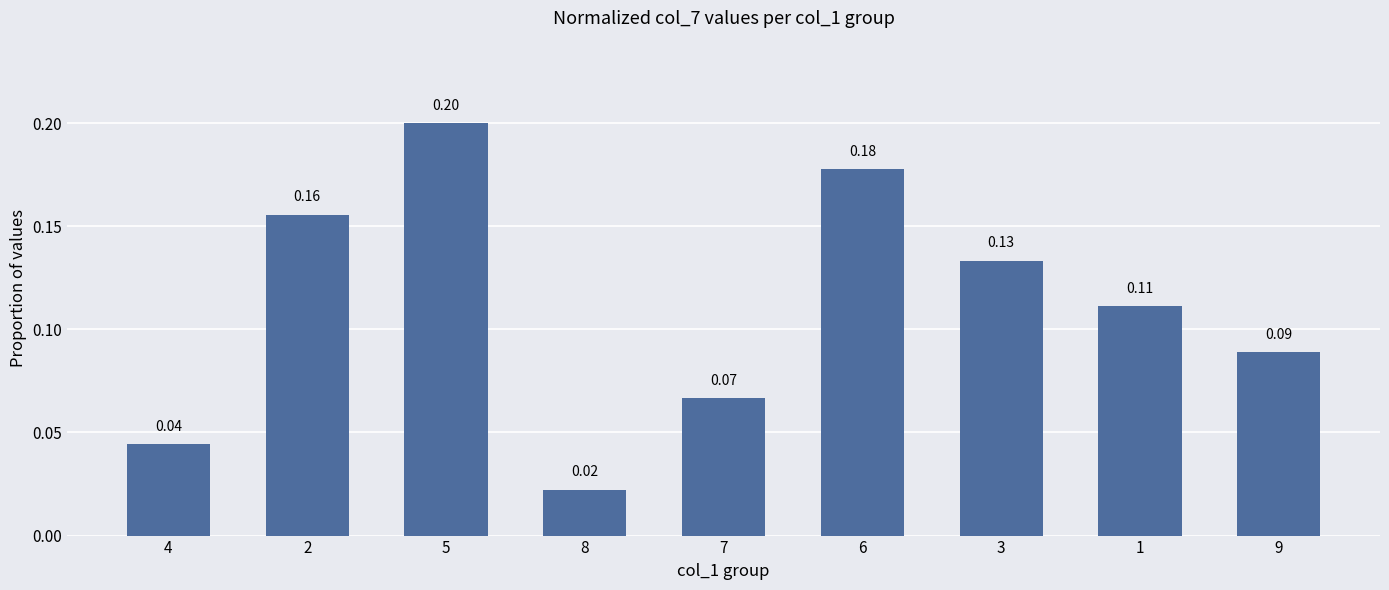

At which category does the chart reach its minimum across all series?

8